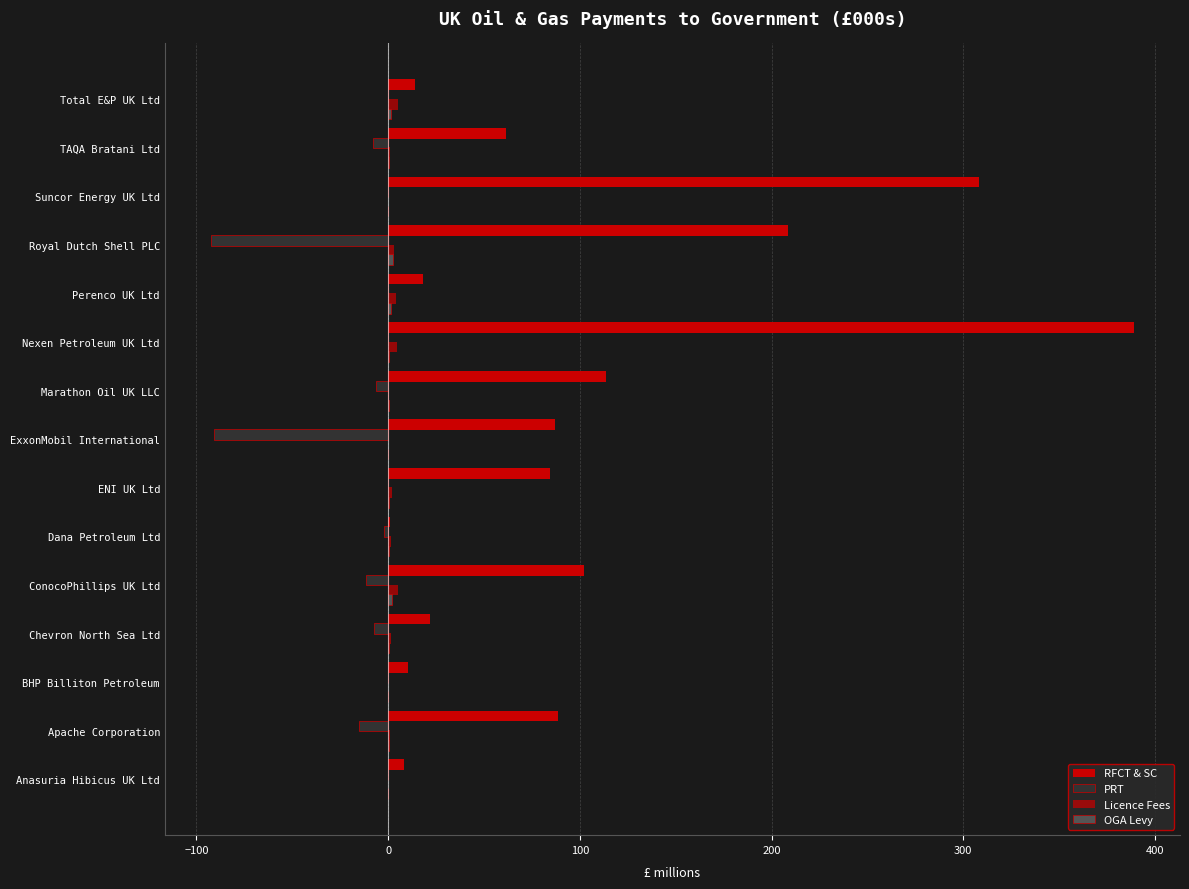

Count the number of categories in the chart.

15